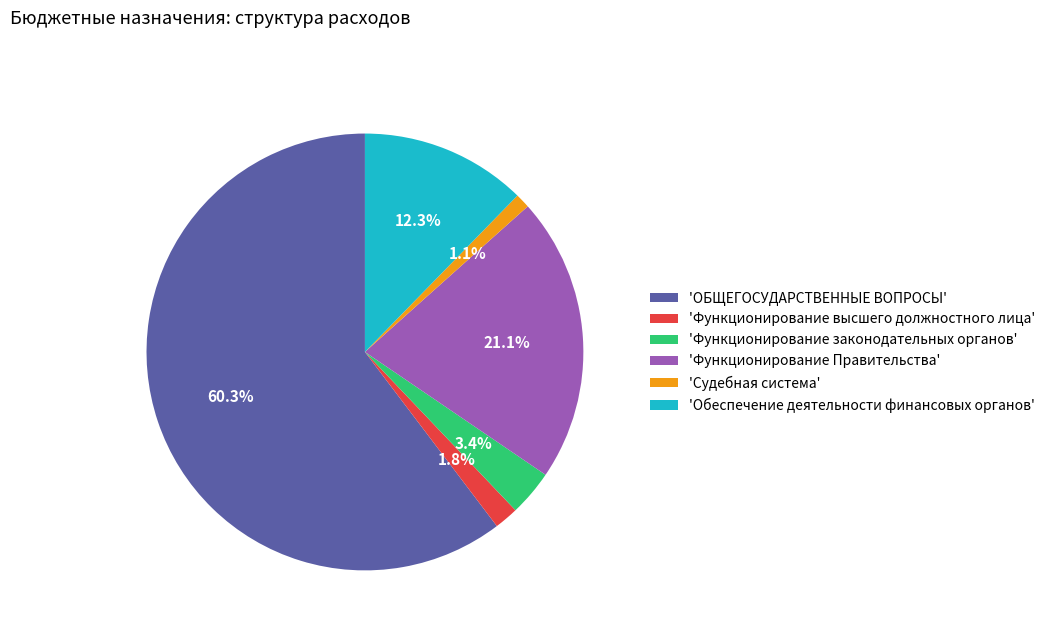

Rank the categories by value from highest to lowest.

'ОБЩЕГОСУДАРСТВЕННЫЕ ВОПРОСЫ', 'Функционирование Правительства', 'Обеспечение деятельности финансовых органов', 'Функционирование законодательных органов', 'Функционирование высшего должностного лица', 'Судебная система'